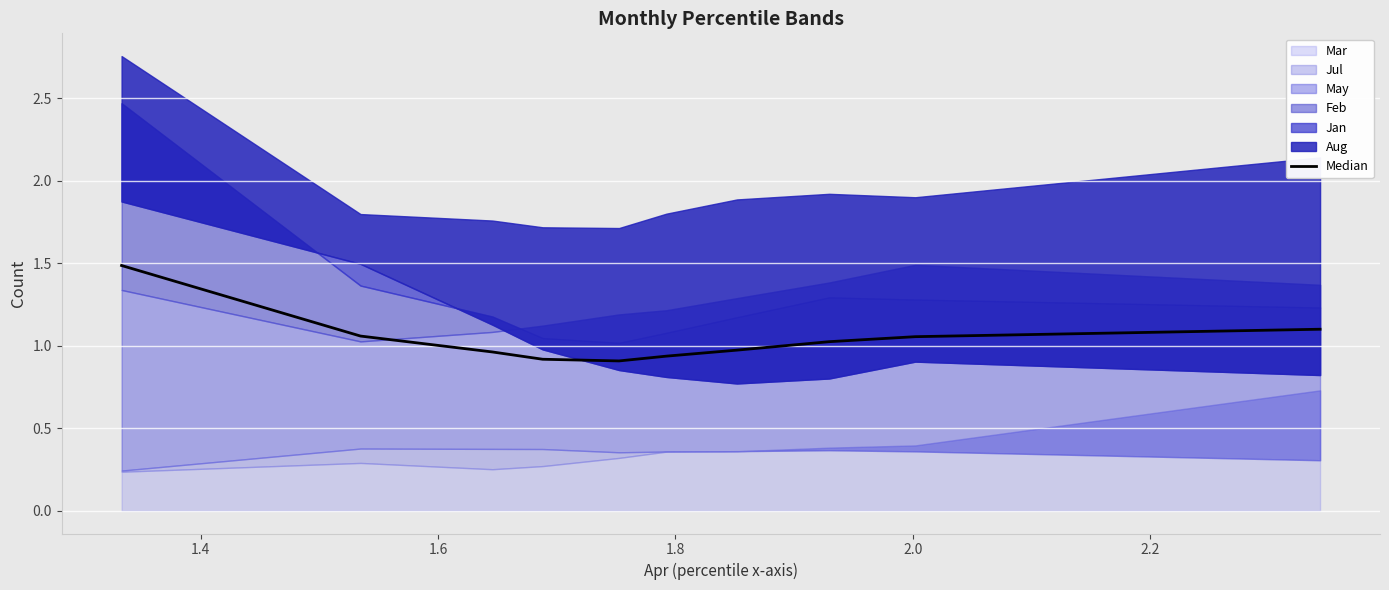

What is the sum of all values?

10.4